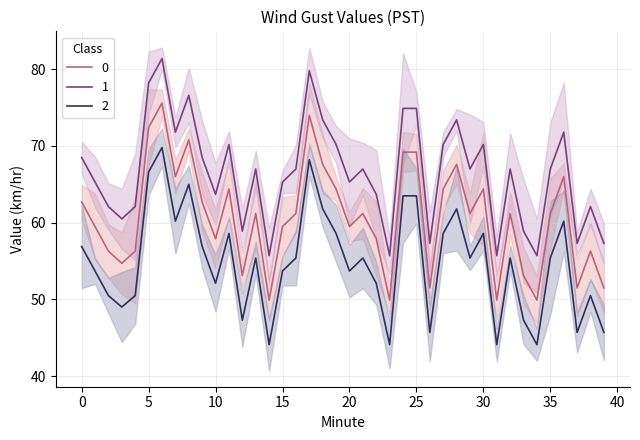

True or false: 2 has a value of 23.4 at 11.

False